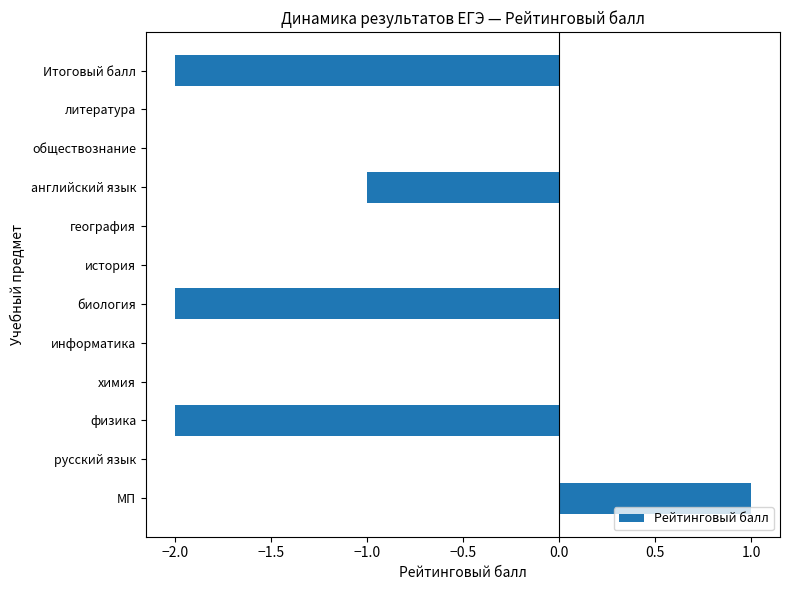

The value at информатика is 1. True or false?

False